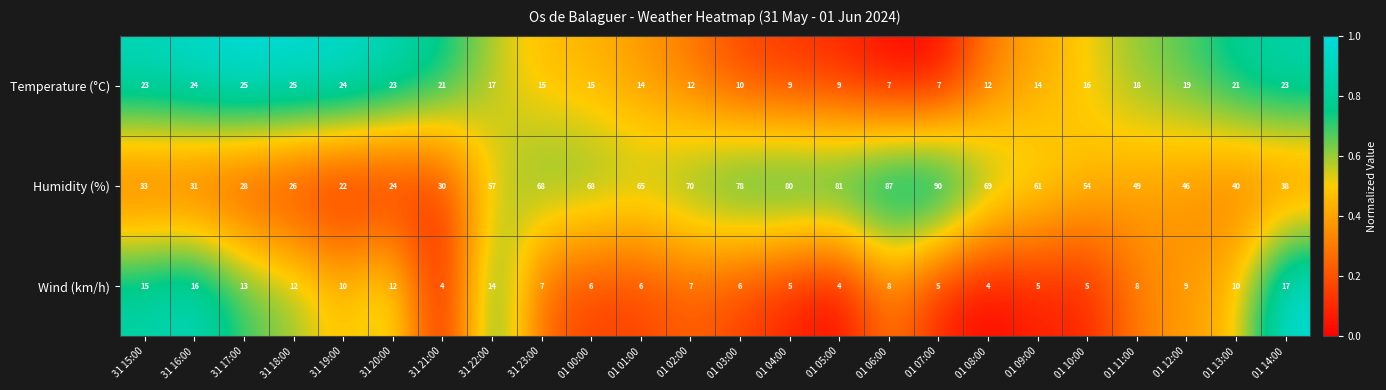

What is the greatest value displayed?

90